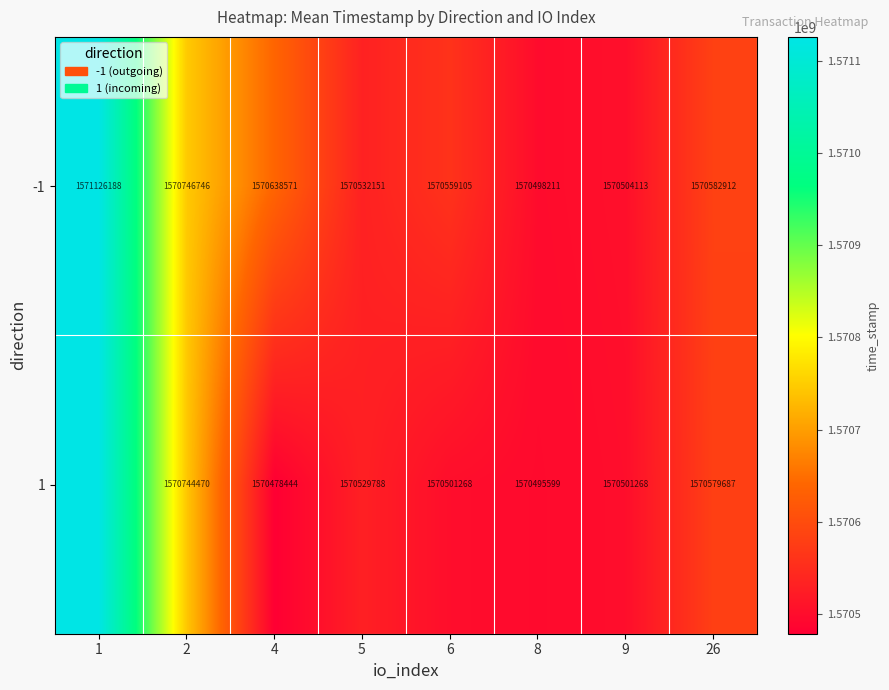

At which label does 1 reach its minimum?

4